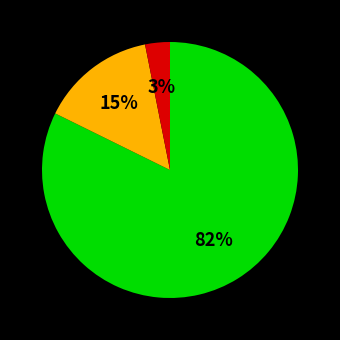

To the nearest percent, what is the average slice percentage?

33%